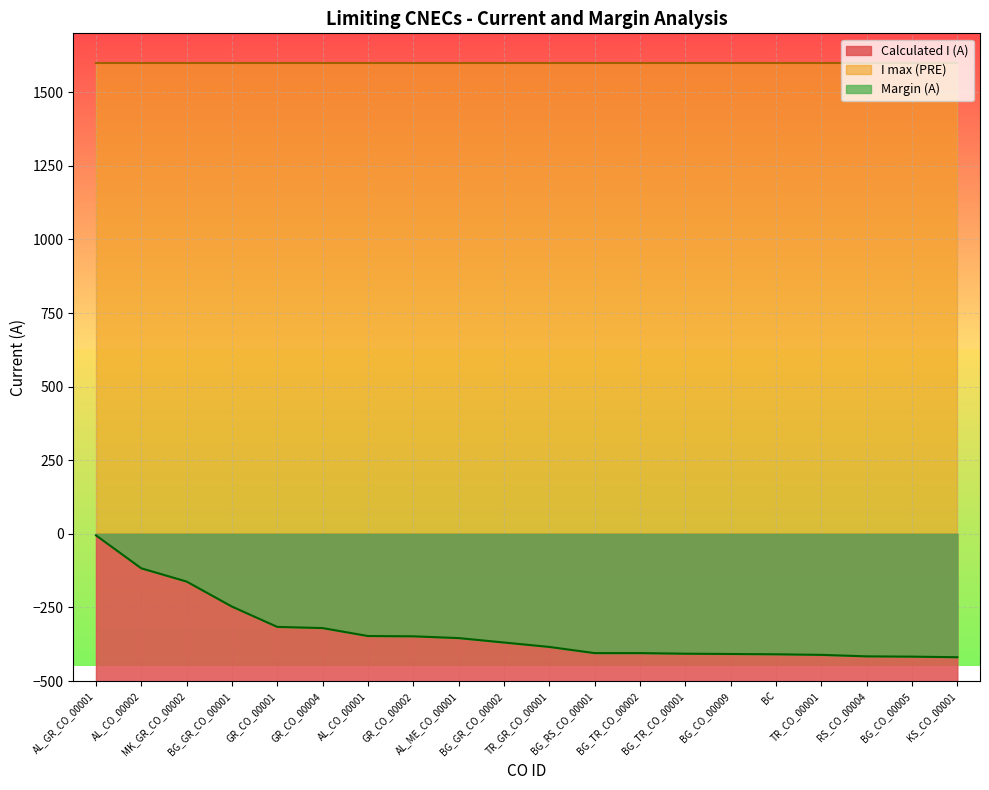

What is the label of the 15th point from the left?

BG_CO_00009